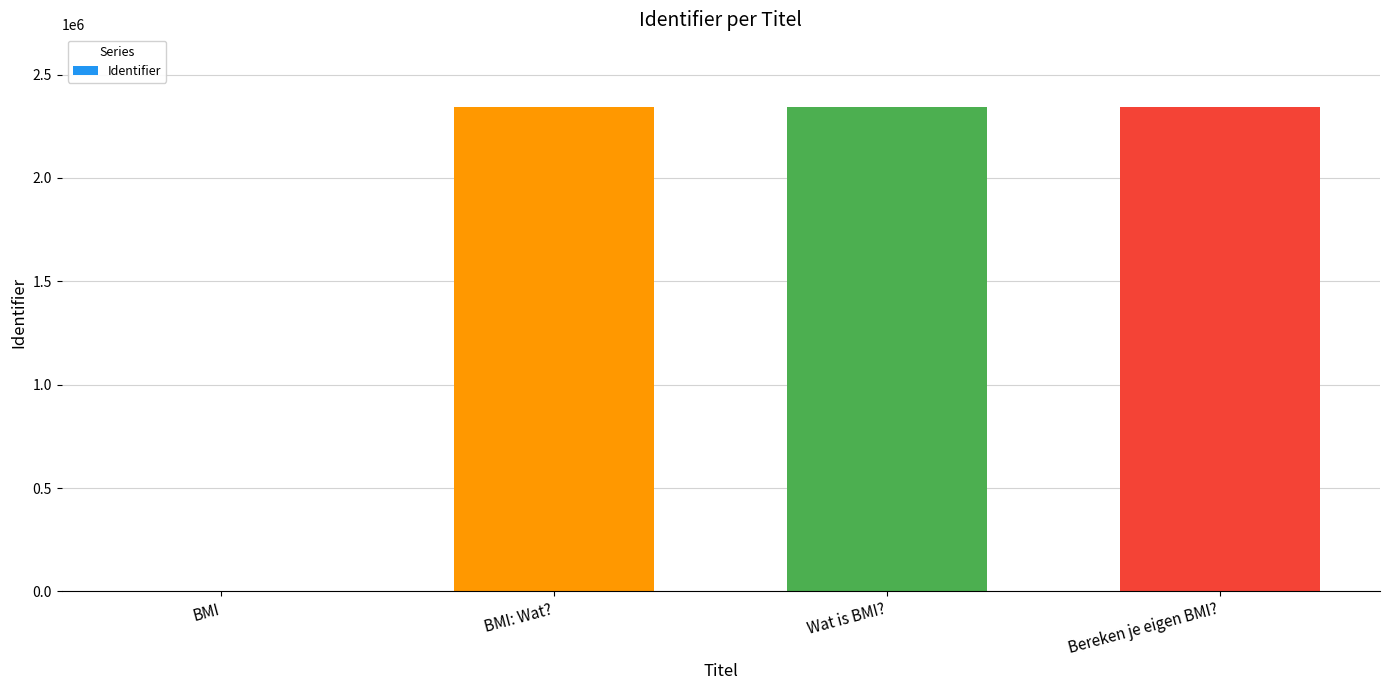

How many positive values are there?

3